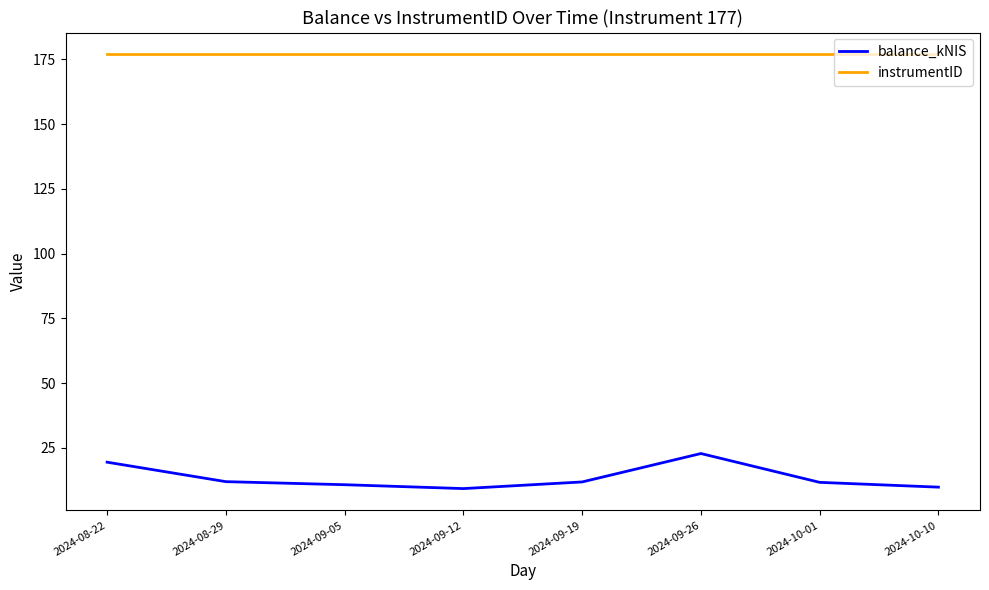

Rank the series by their maximum value, from lowest to highest.

balance_kNIS, instrumentID